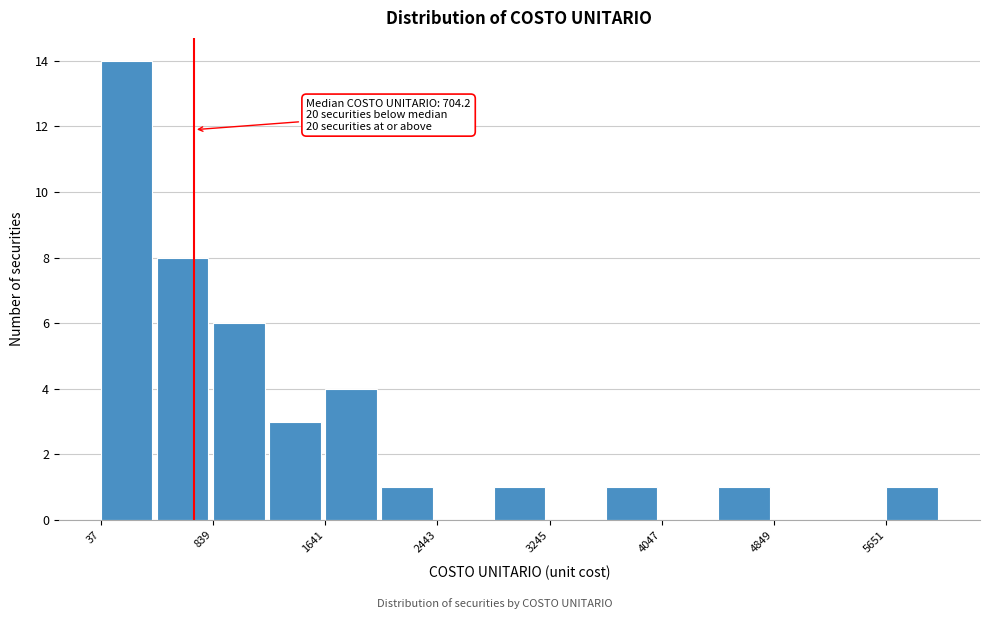

Over which range of the x-axis is the bar tallest?

0 to 400